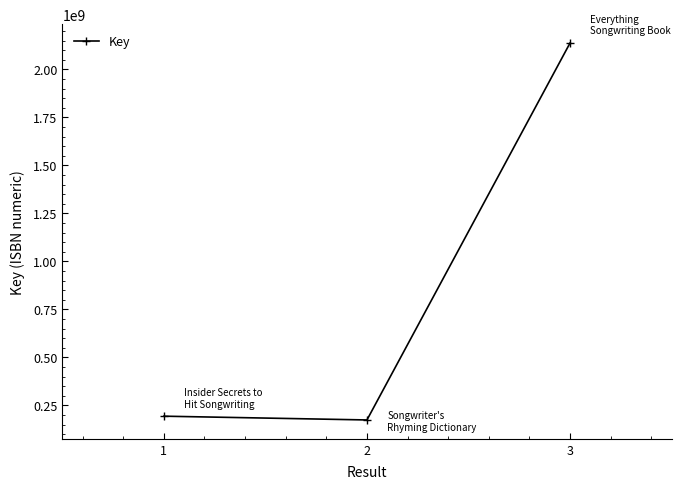

What is the value of the 1st point from the left?

193540987